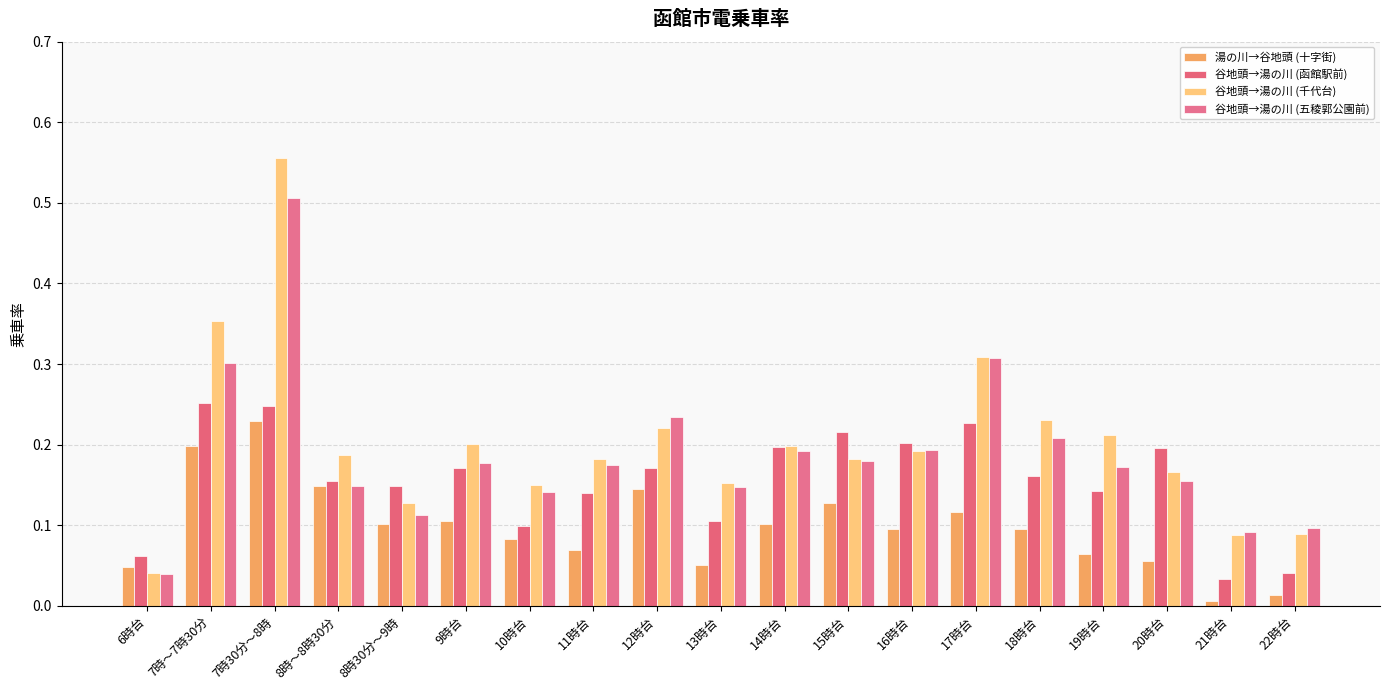

Reading left to right, transcribe all the data shown in this chart.

湯の川→谷地頭 (十字街): 0.0	0.2	0.2	0.1	0.1	0.1	0.1	0.1	0.1	0.1	0.1	0.1	0.1	0.1	0.1	0.1	0.1	0.0	0.0
谷地頭→湯の川 (函館駅前): 0.1	0.3	0.2	0.2	0.1	0.2	0.1	0.1	0.2	0.1	0.2	0.2	0.2	0.2	0.2	0.1	0.2	0.0	0.0
谷地頭→湯の川 (千代台): 0.0	0.4	0.6	0.2	0.1	0.2	0.2	0.2	0.2	0.2	0.2	0.2	0.2	0.3	0.2	0.2	0.2	0.1	0.1
谷地頭→湯の川 (五稜郭公園前): 0.0	0.3	0.5	0.1	0.1	0.2	0.1	0.2	0.2	0.1	0.2	0.2	0.2	0.3	0.2	0.2	0.2	0.1	0.1